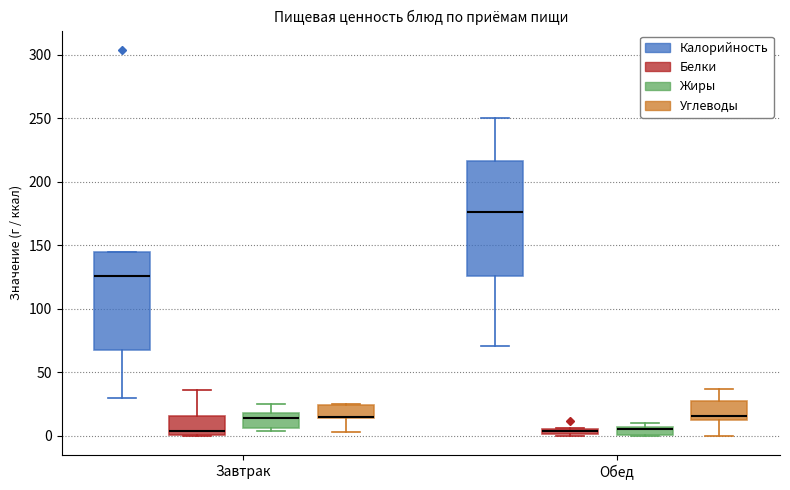

Which box is the tallest, from its lower edge to its upper edge?

Обед (Калорийность)